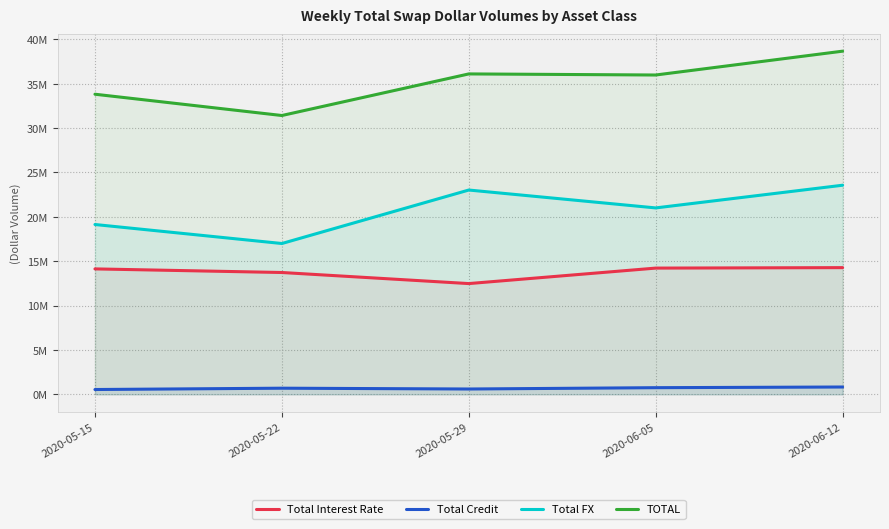

What is the total value across all series at 2020-05-22?

62822336